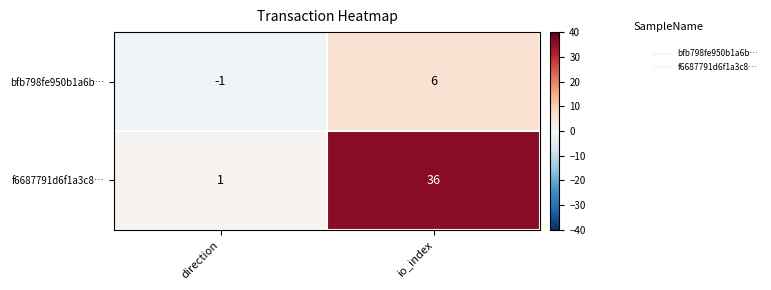

How many distinct data groups are displayed?

2